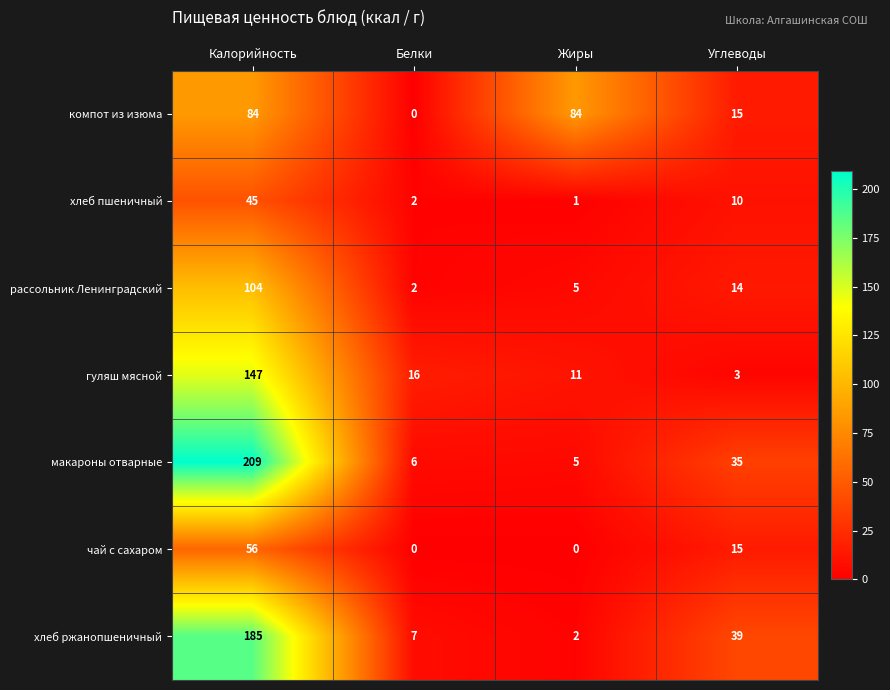

Which series has the largest range (max minus min)?

макароны отварные